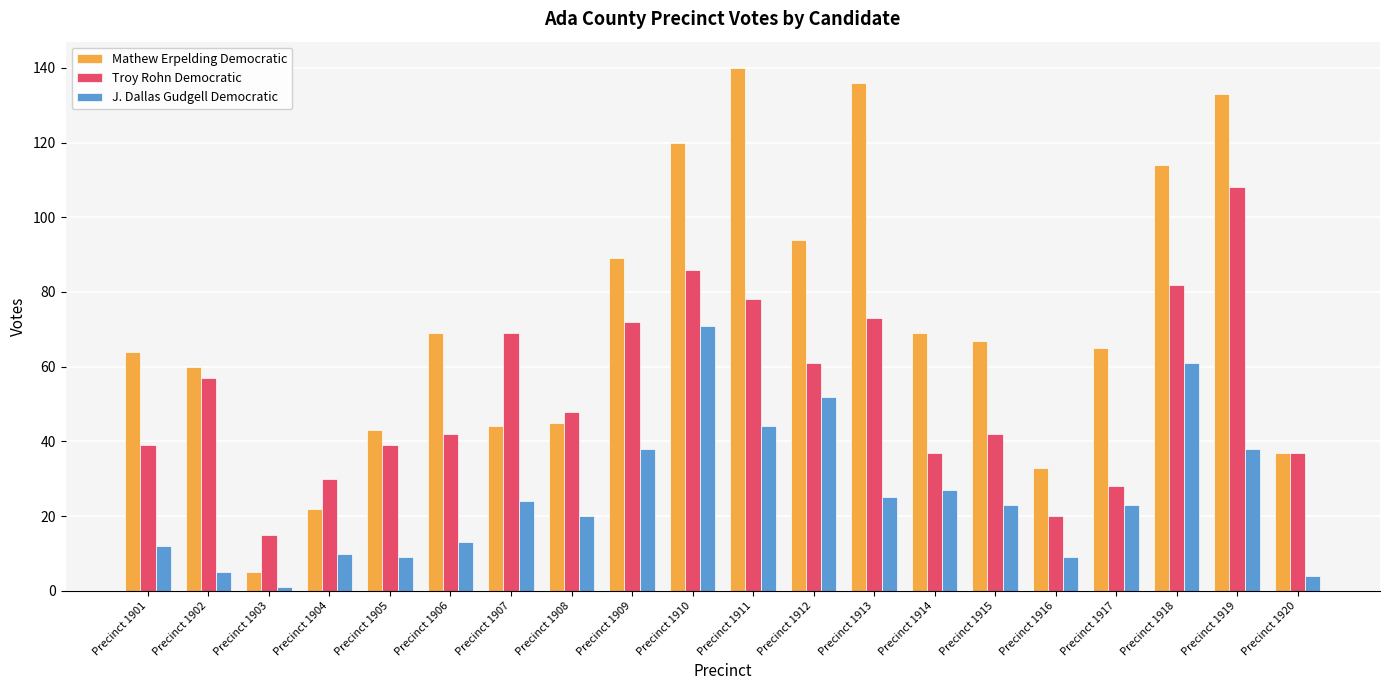

Rank the series by their maximum value, from highest to lowest.

Mathew Erpelding Democratic, Troy Rohn Democratic, J. Dallas Gudgell Democratic